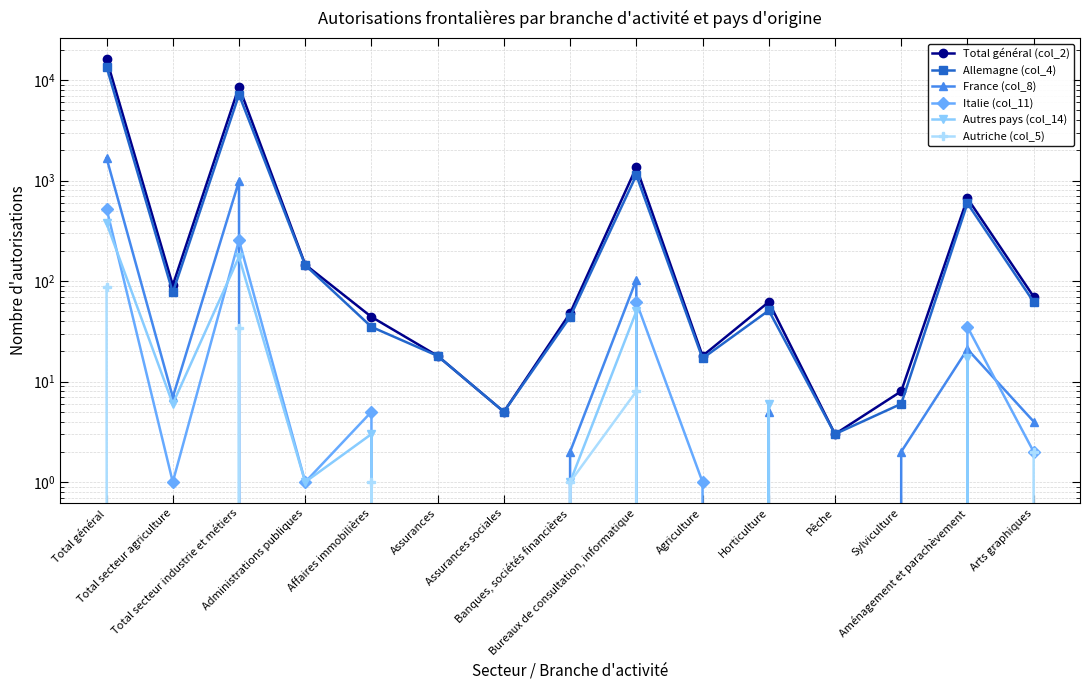

How many values in the Italie (col_11) series exceed 1?

6